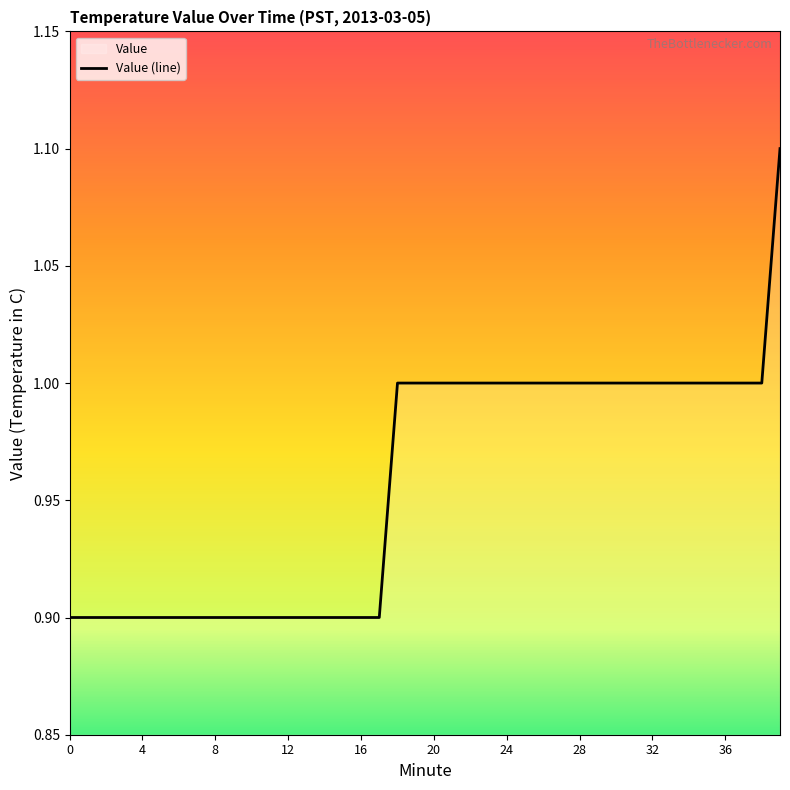

What is the smallest value displayed?

0.9